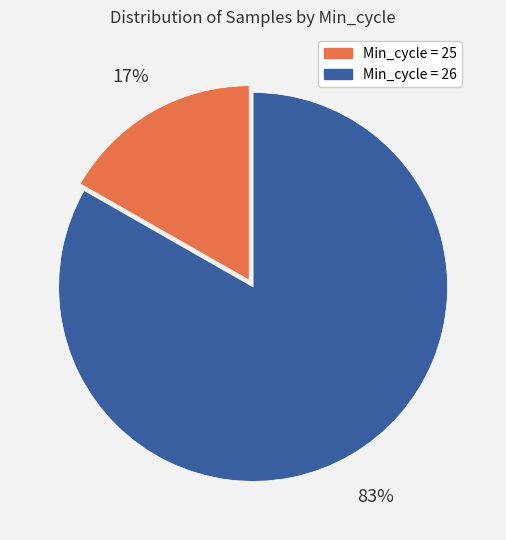

Does any single category account for the majority?

Yes